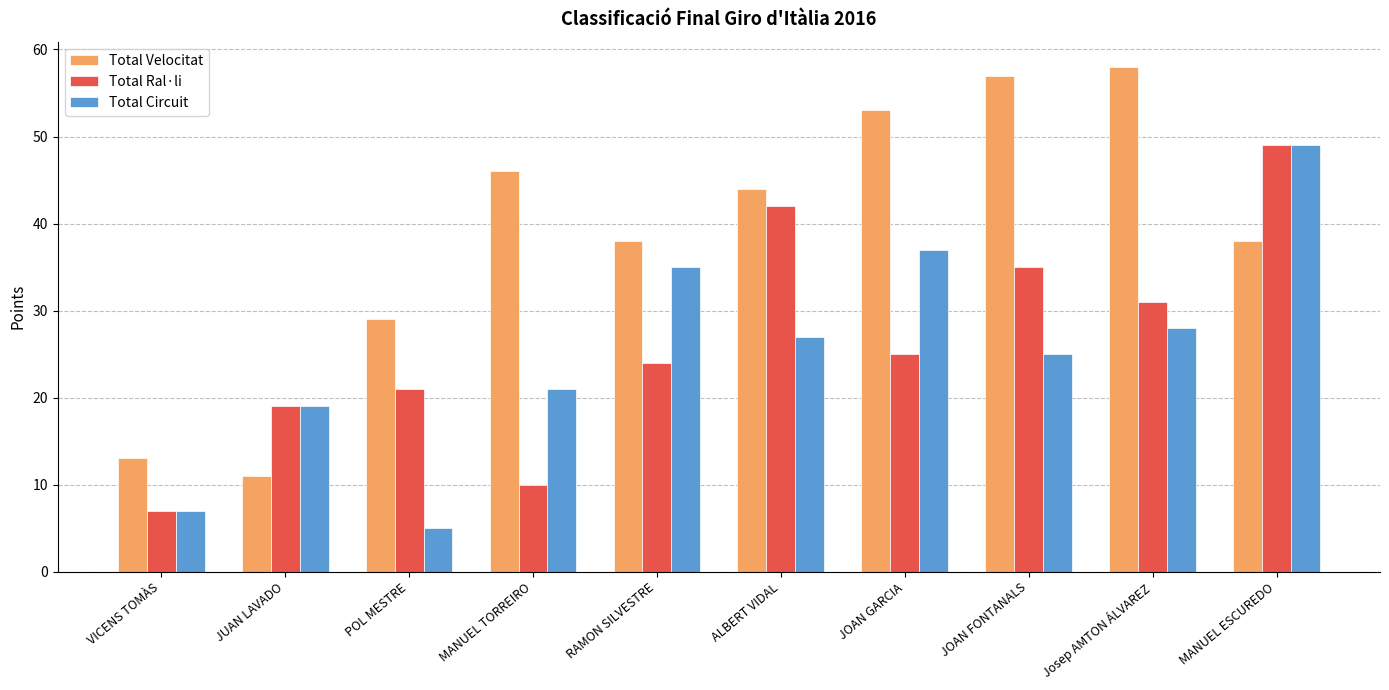

What is the difference between the Total Velocitat values at ALBERT VIDAL and POL MESTRE?

15